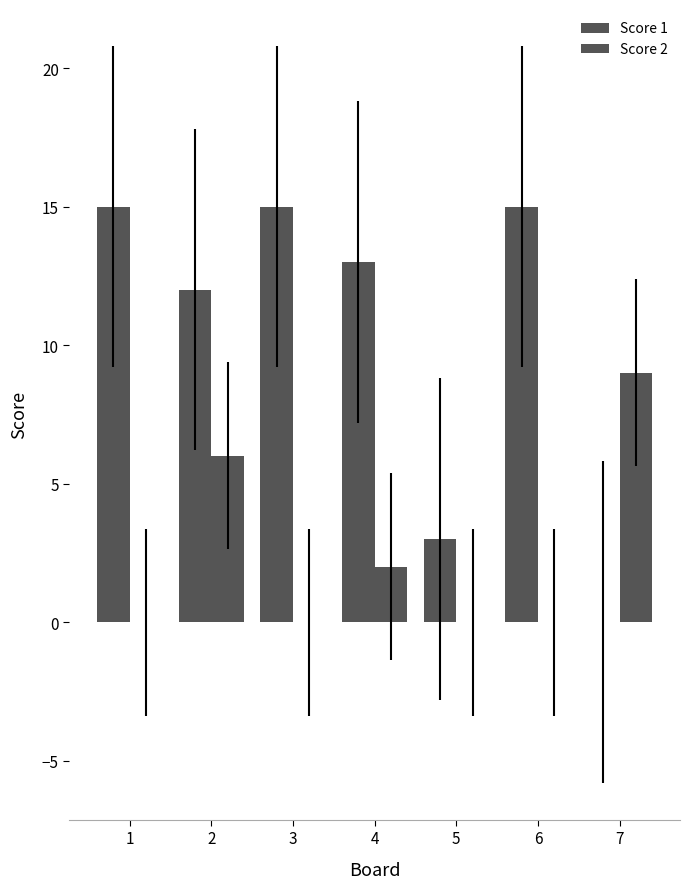

Between 1 and 4, which series saw the biggest shift?

Score 1